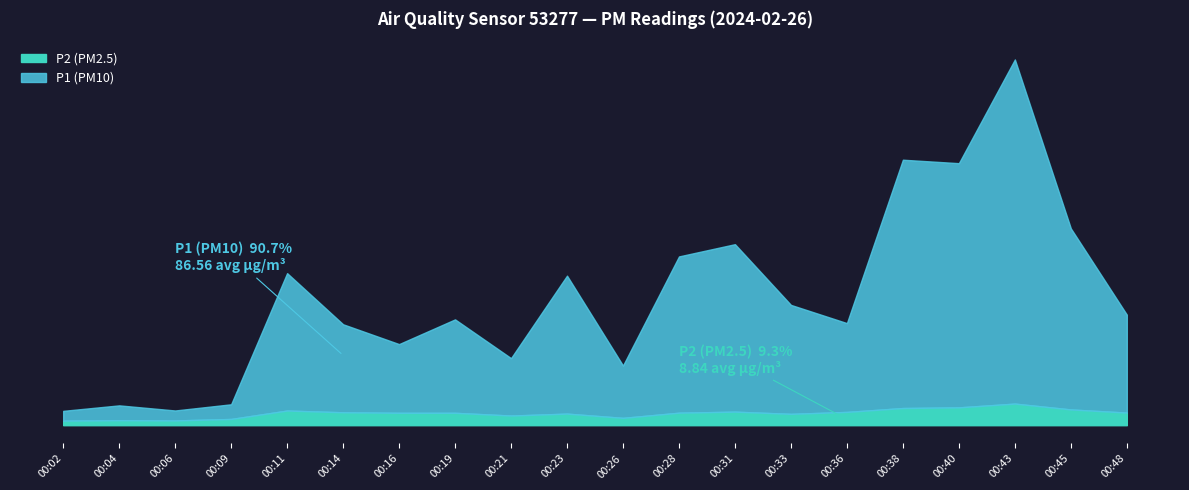

Reading left to right, transcribe all the data shown in this chart.

P1: 00:02=7.3	00:04=11.1	00:06=7.4	00:09=10.9	00:11=102.5	00:14=65.6	00:16=51.2	00:19=69.7	00:21=42.8	00:23=102.9	00:26=39.0	00:28=116.5	00:31=124.9	00:33=81.2	00:36=66.2	00:38=185.2	00:40=182.1	00:43=256.6	00:45=135.0	00:48=73.0
P2: 00:02=3.4	00:04=3.7	00:06=3.5	00:09=4.7	00:11=10.9	00:14=9.6	00:16=9.2	00:19=9.2	00:21=7.2	00:23=8.6	00:26=5.5	00:28=9.3	00:31=10.1	00:33=8.4	00:36=9.9	00:38=12.8	00:40=13.3	00:43=16.1	00:45=11.8	00:48=9.4